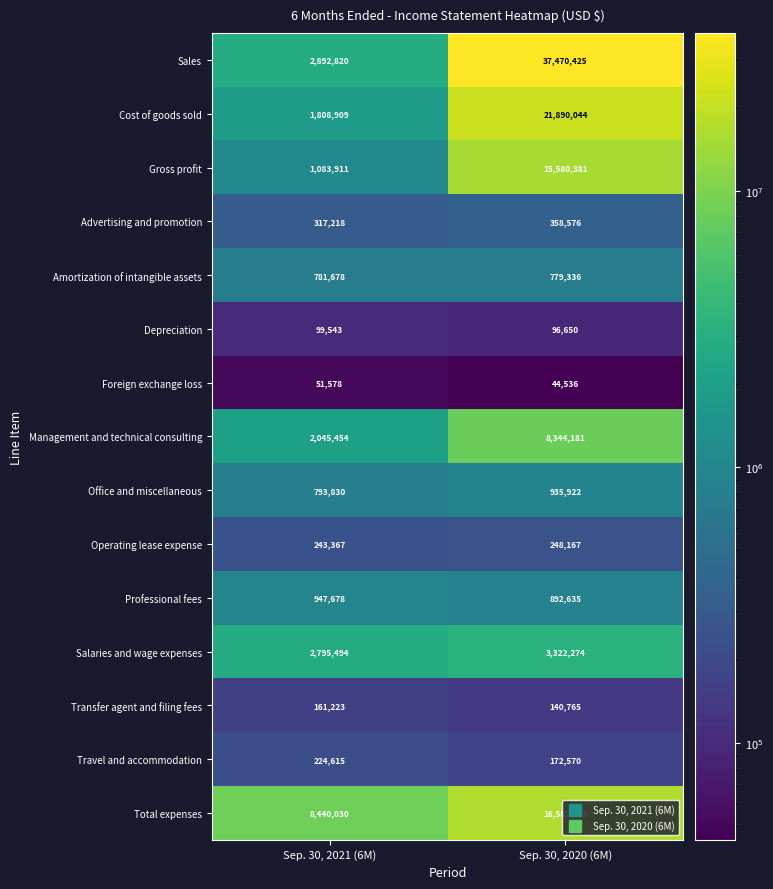

What is the minimum value shown in the chart?

44536